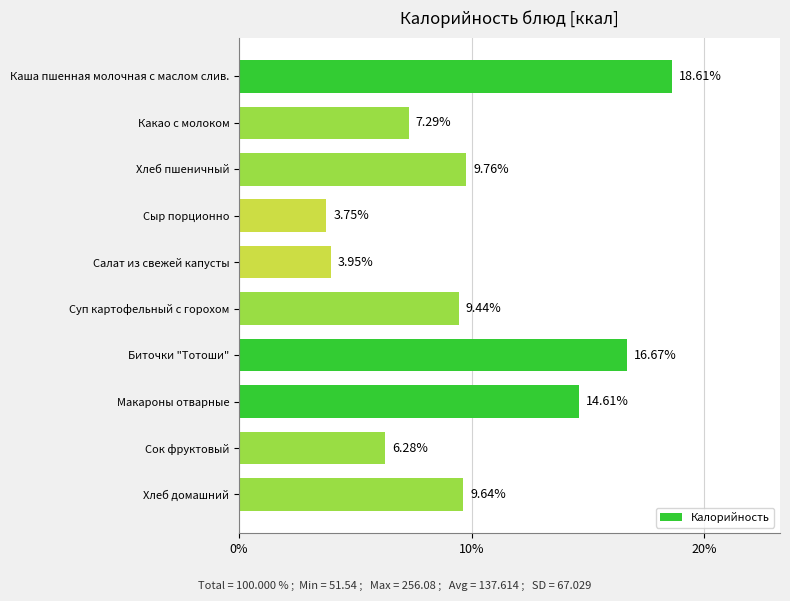

What is the ratio of the value at Хлеб домашний to the value at Биточки "Тотоши"?

0.6